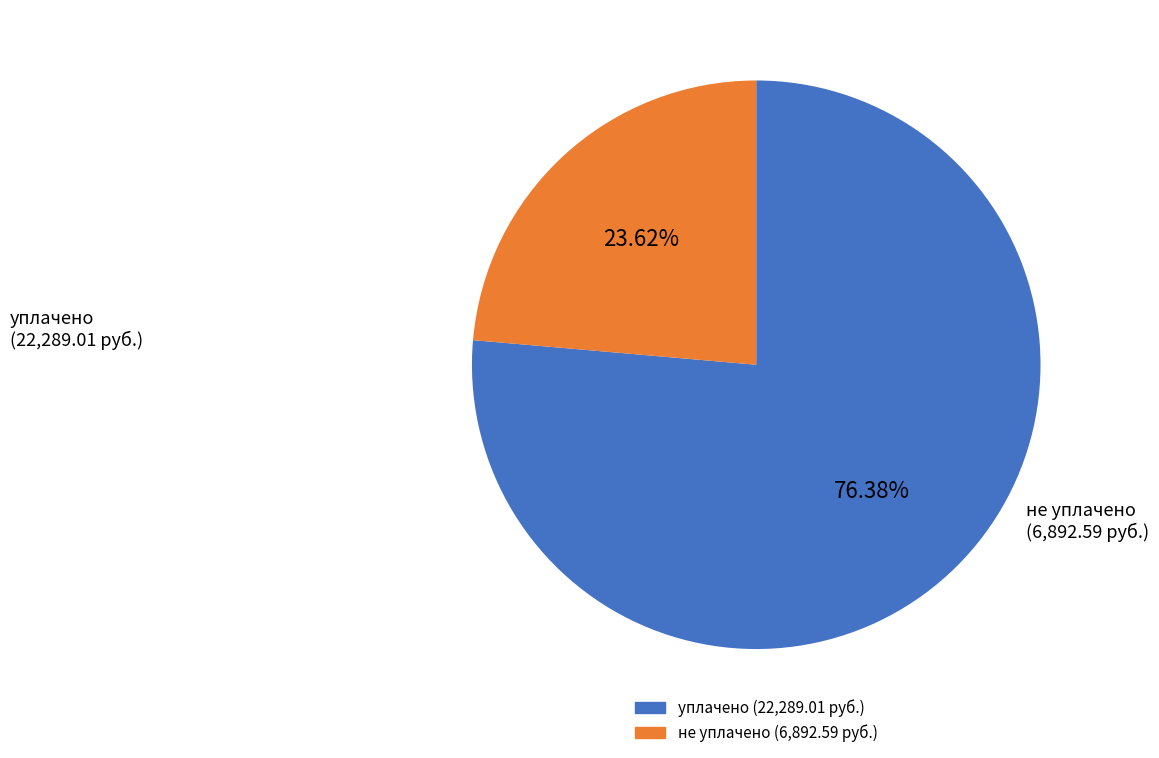

To the nearest percent, what is the difference between the largest and smallest slice percentages?

53%